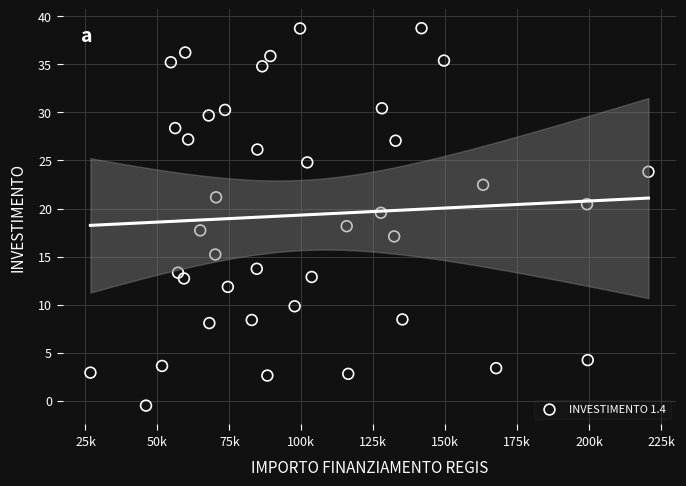

What is the range of X values (max minus min)?

193933.1